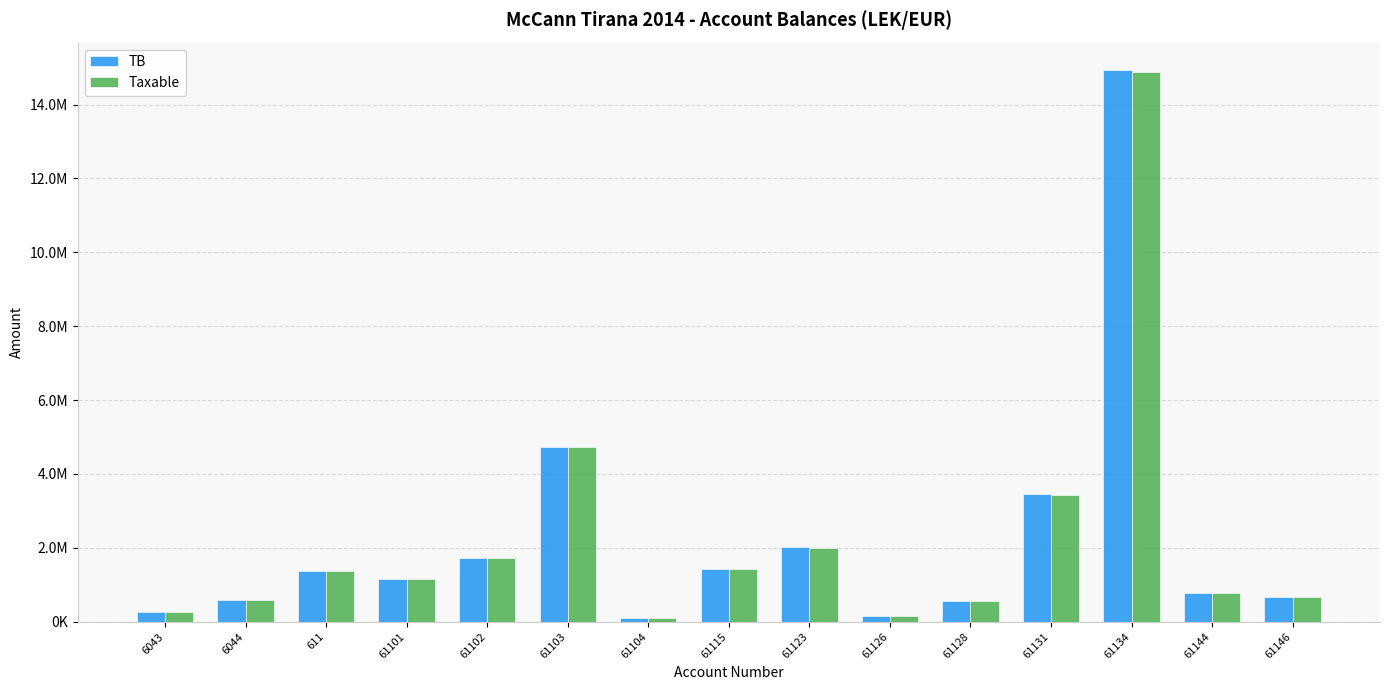

What is the label of the 14th bar from the right?

6044